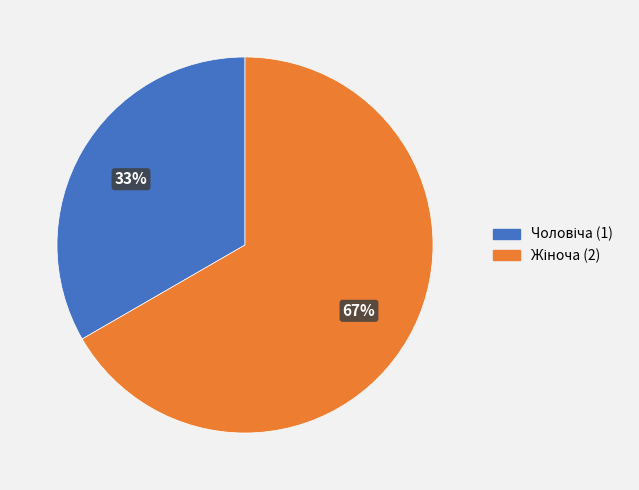

Does any single category account for the majority?

Yes